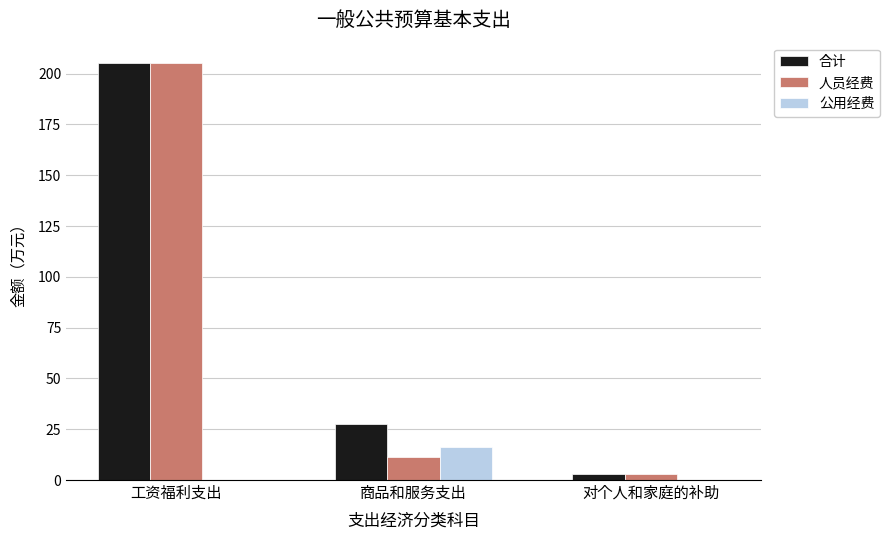

At which label does 人员经费 reach its peak?

工资福利支出